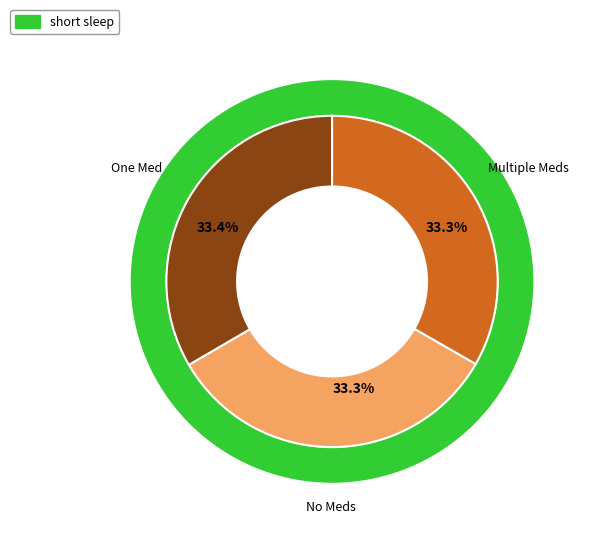

Is it true that 33 is 1% of the pie?

False